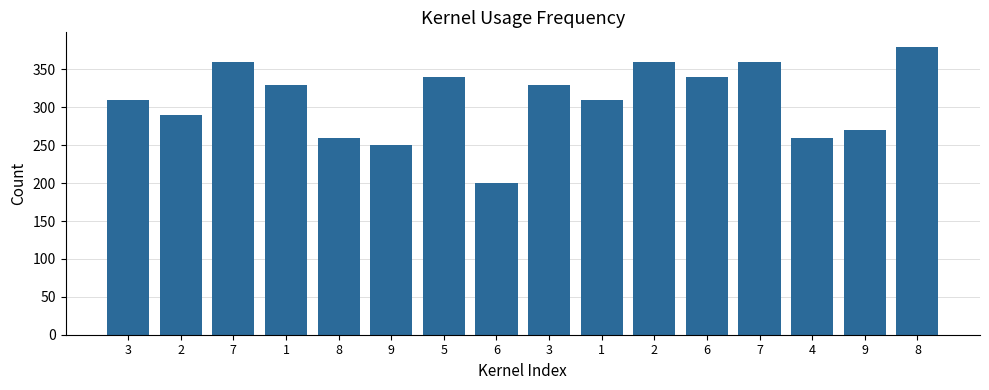

What is the change in value from 1 to 2?

+50